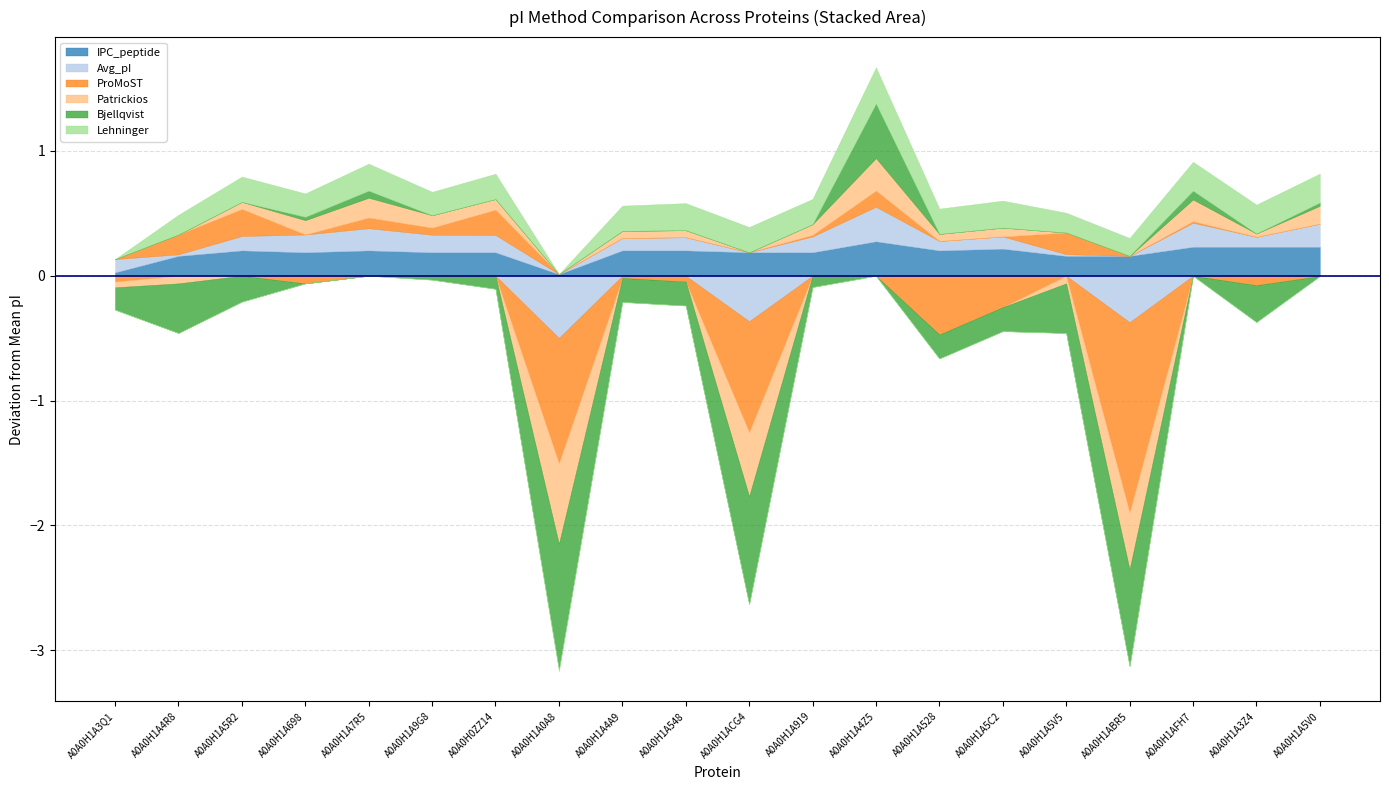

Rank the series by their maximum value, from highest to lowest.

Bjellqvist, Lehninger, Avg_pI, IPC_peptide, Patrickios, ProMoST